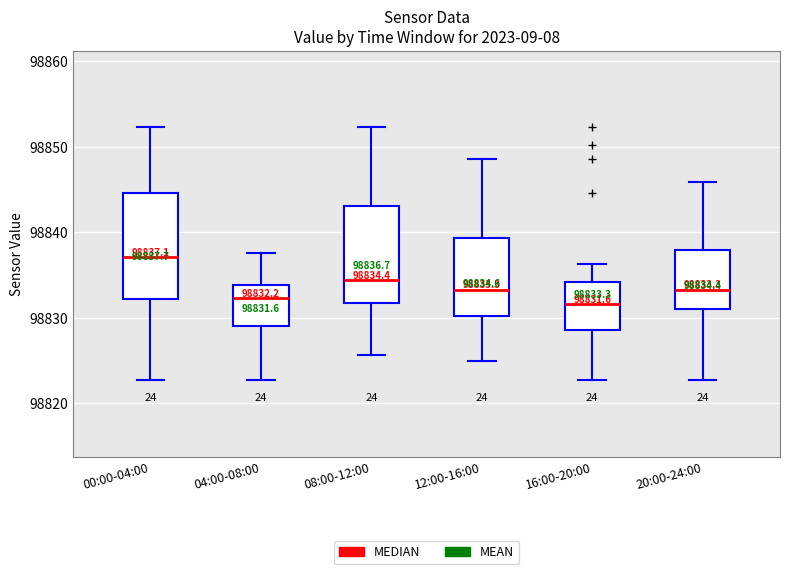

Which box is the tallest, from its lower edge to its upper edge?

00:00-04:00